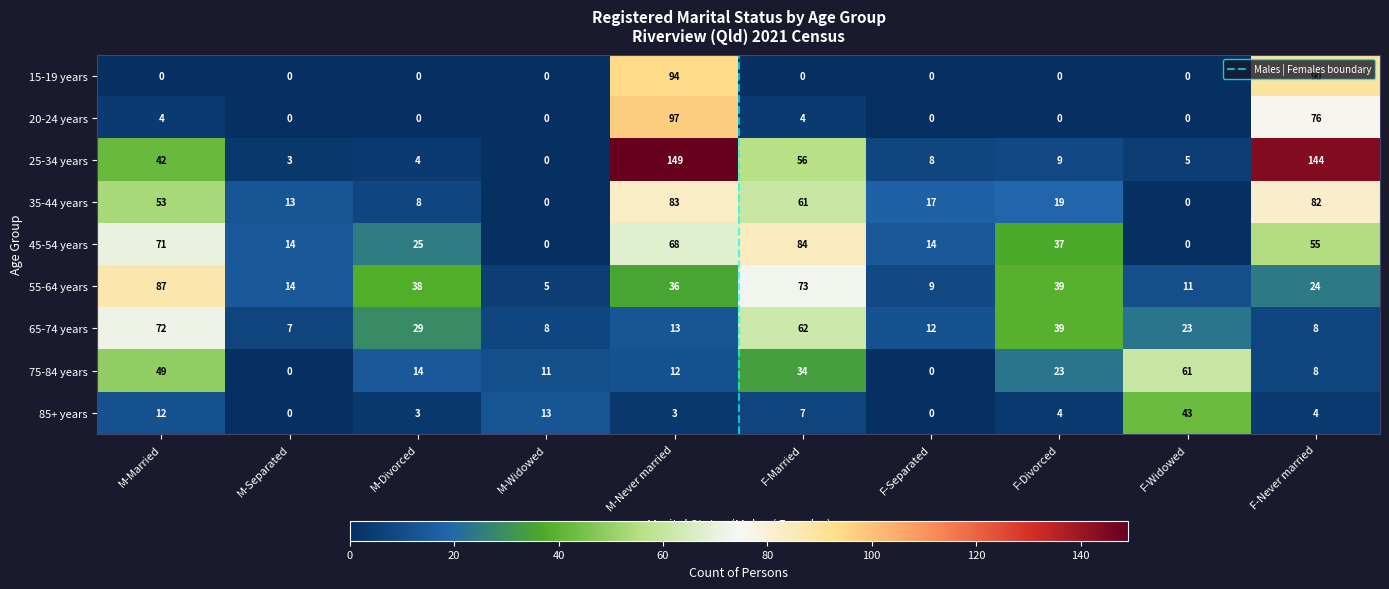

What is the spread (max minus min) of values at M-Divorced?

38